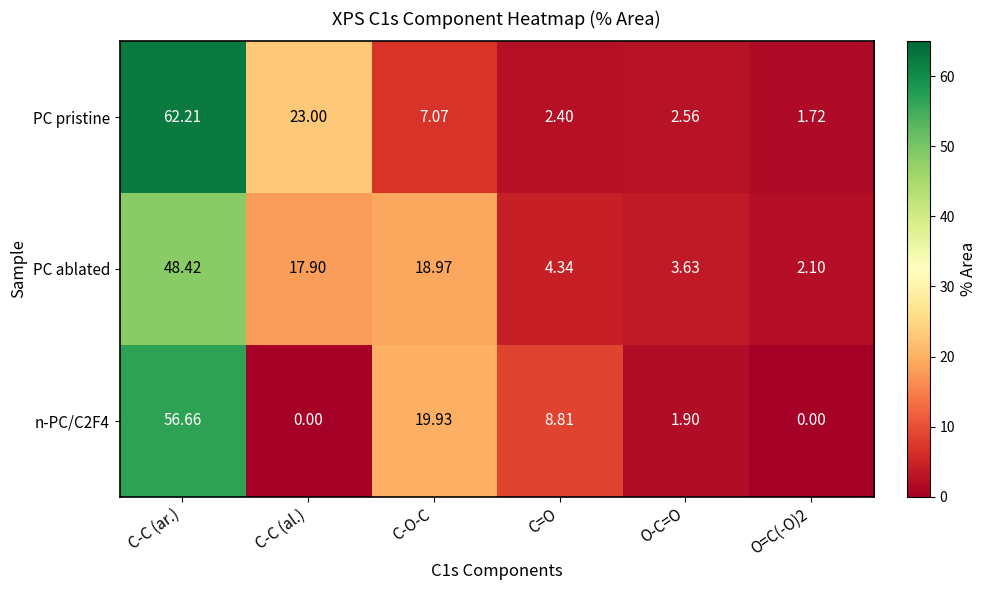

At which label does PC ablated reach its peak?

C-C (ar.)